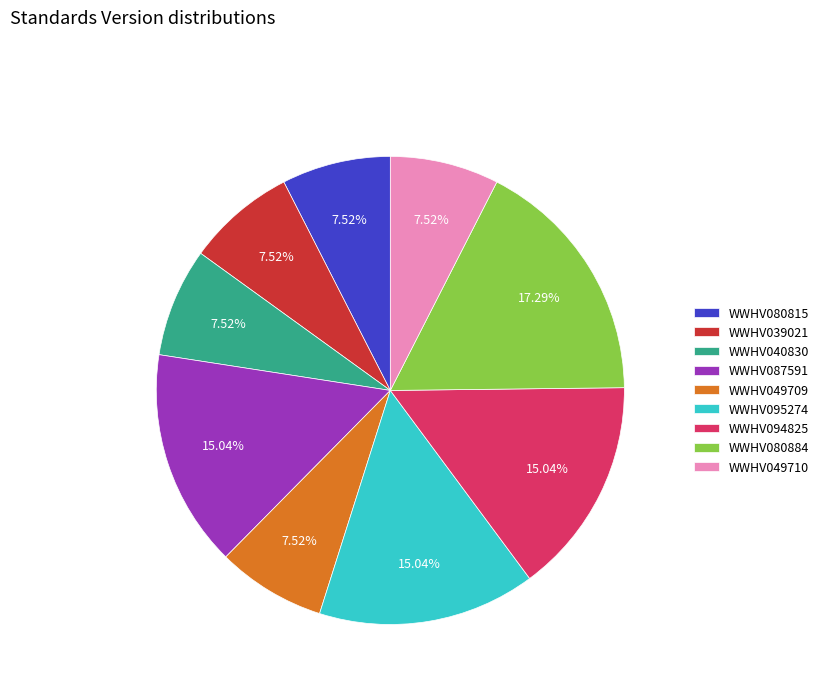

How many segments does this pie chart have?

9